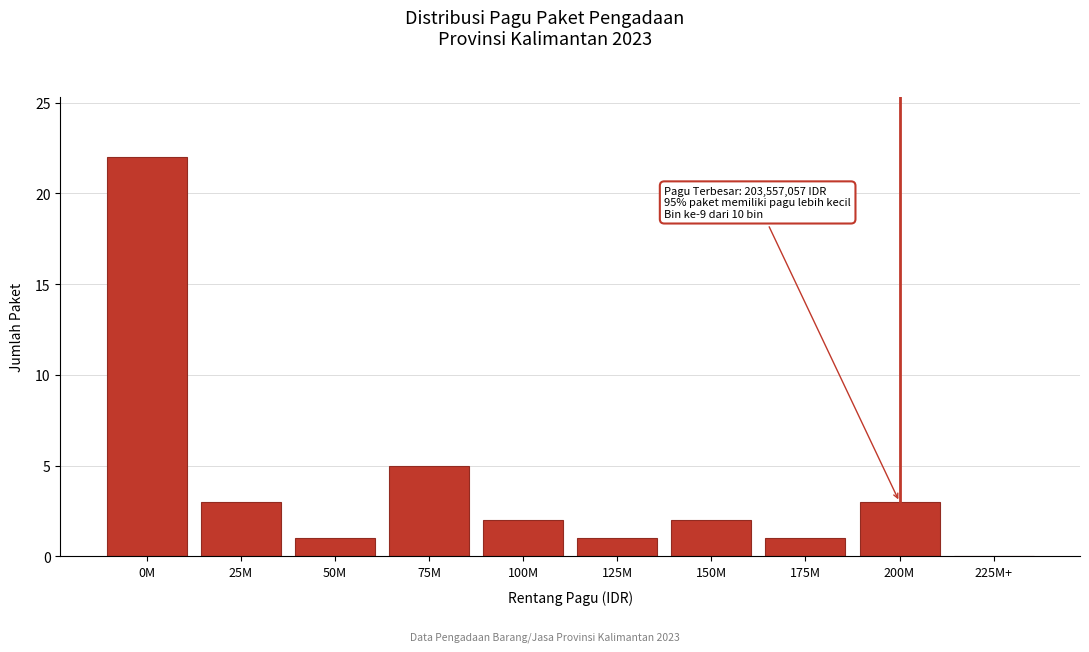

Reading left to right, what are all the values shown in this chart?

0M=22	25M=3	50M=1	75M=5	100M=2	125M=1	150M=2	175M=1	200M=3	225M+=0